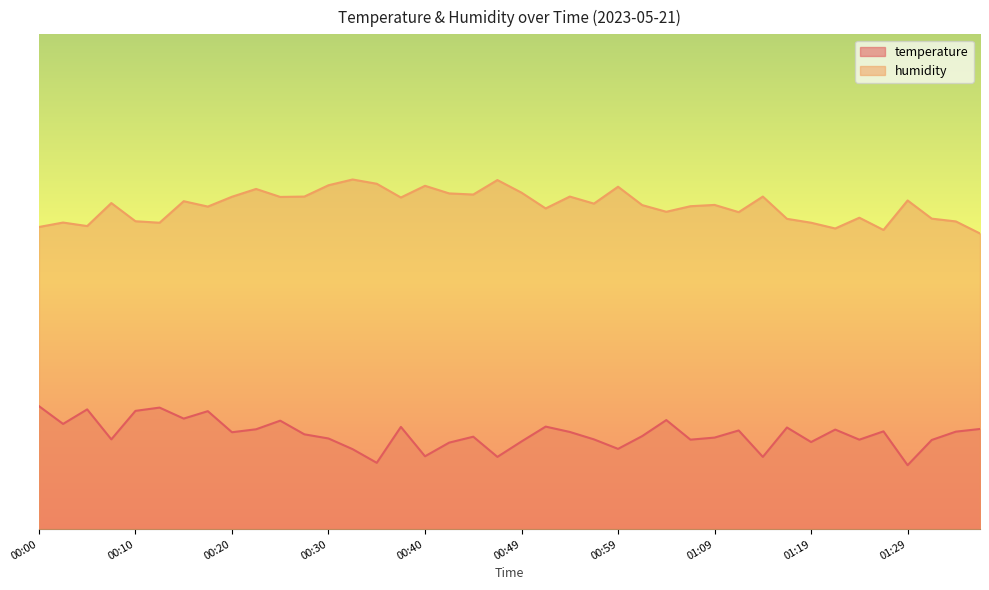

What is the difference between the second highest and minimum values in the temperature series?

11.6